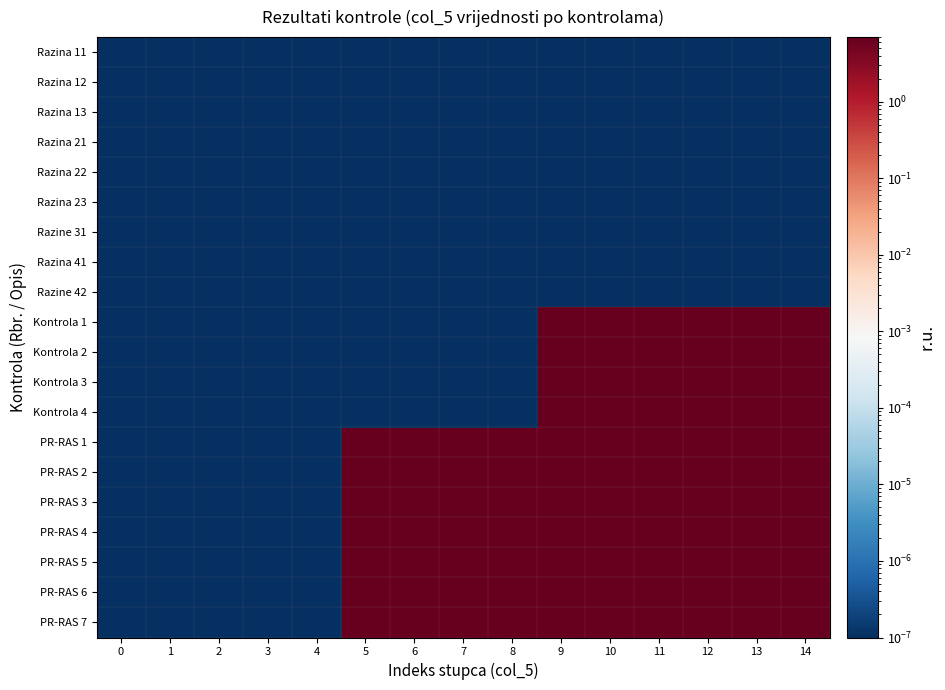

Which series has the largest total across all categories?

PR-RAS 1